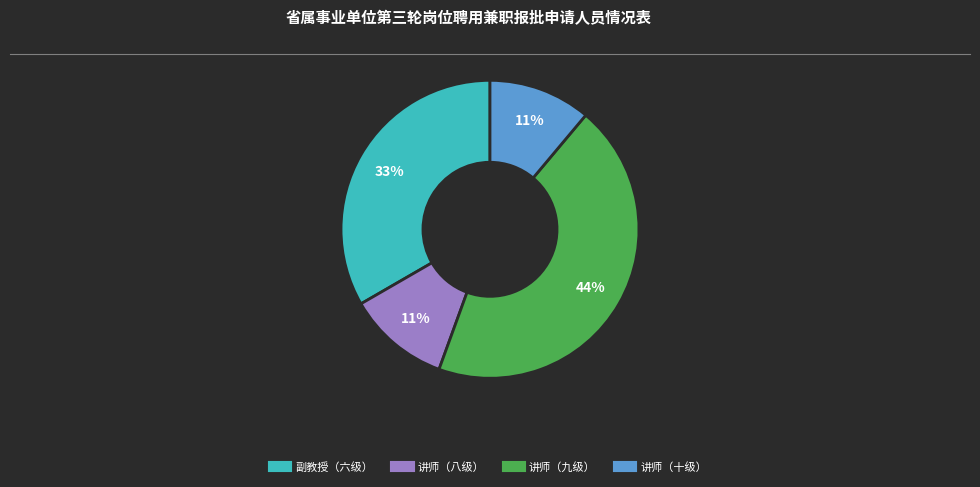

Does any single category account for the majority?

No